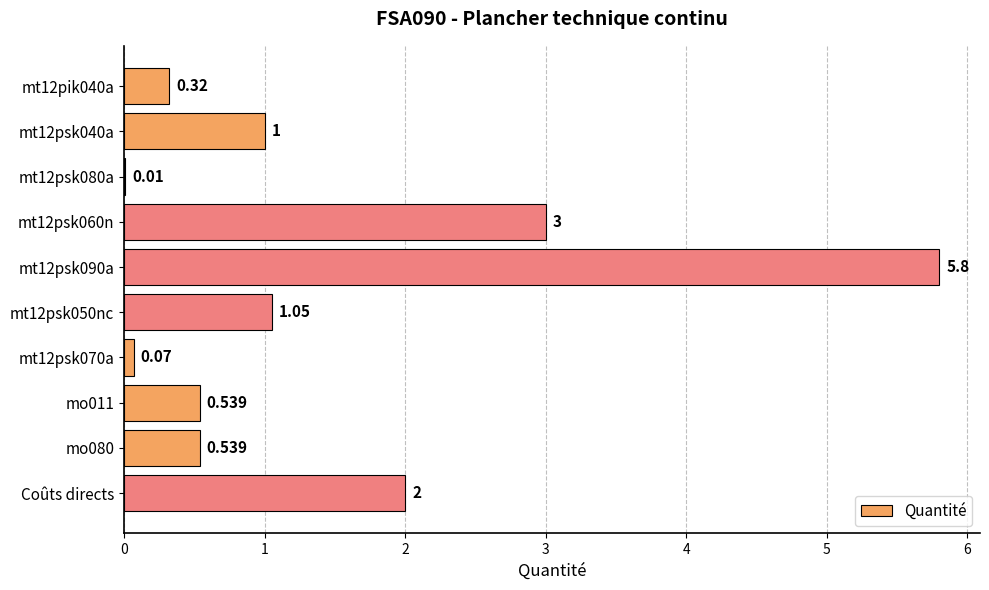

What is the maximum value shown in the chart?

5.8